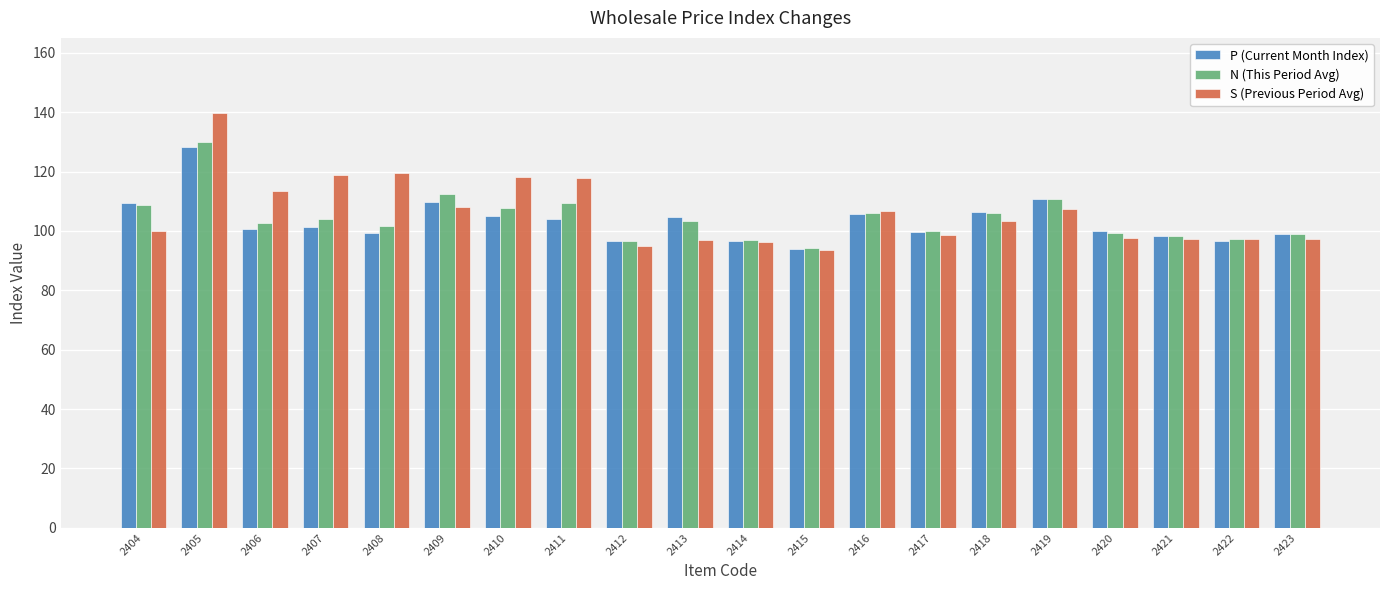

Count the number of data series in this chart.

3